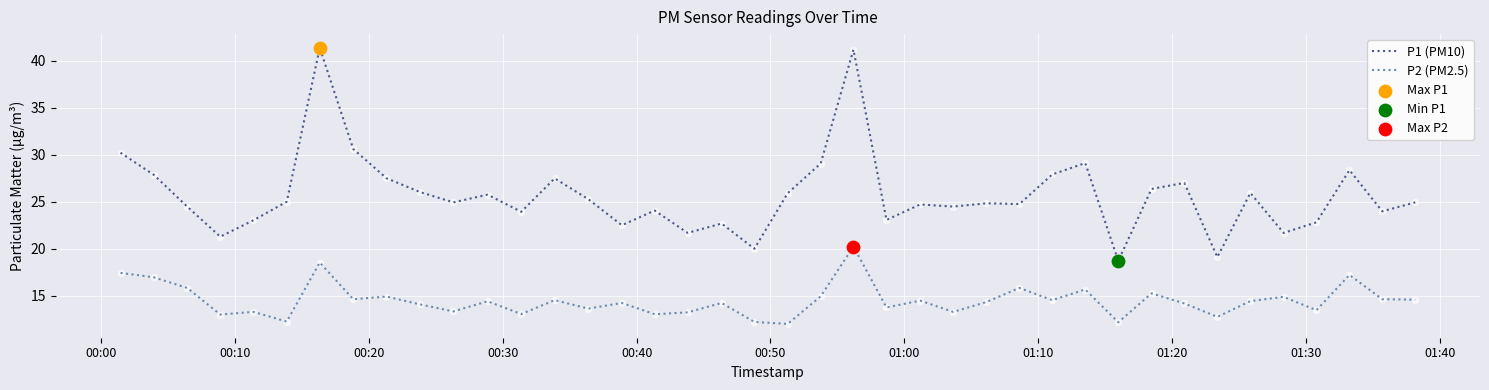

Which series has the largest range (max minus min)?

P1 (PM10)